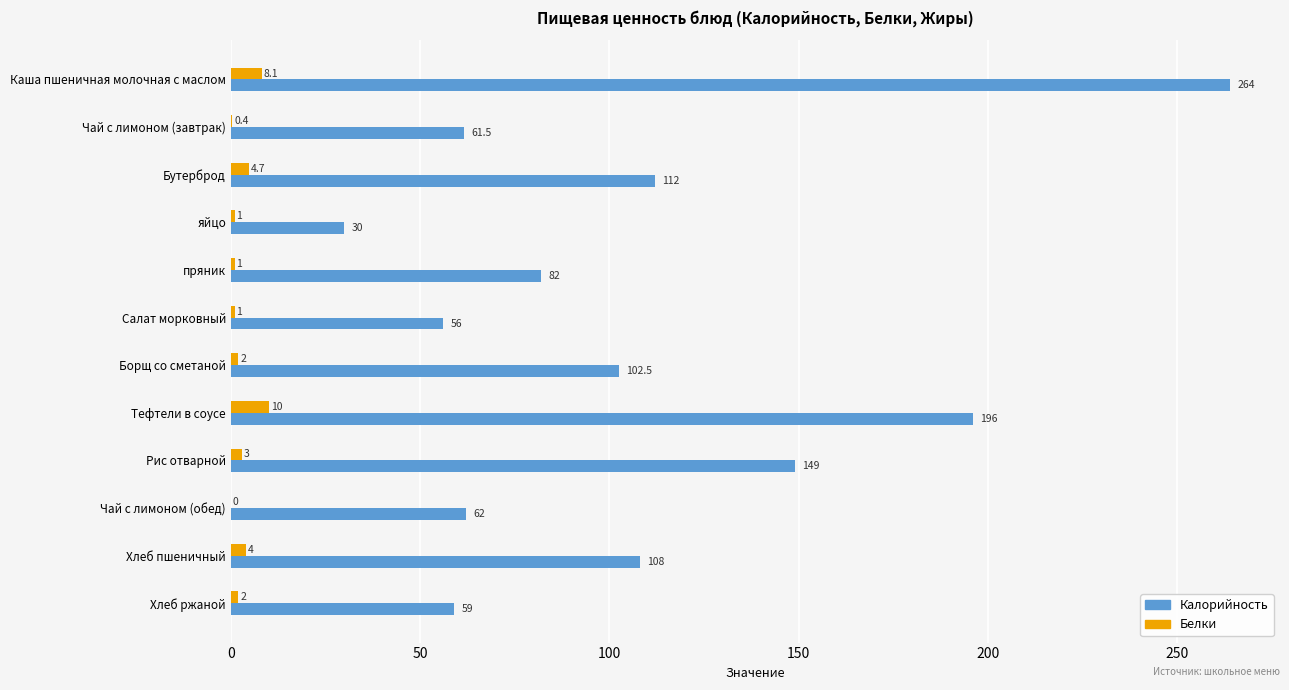

Which series has the largest range (max minus min)?

Калорийность